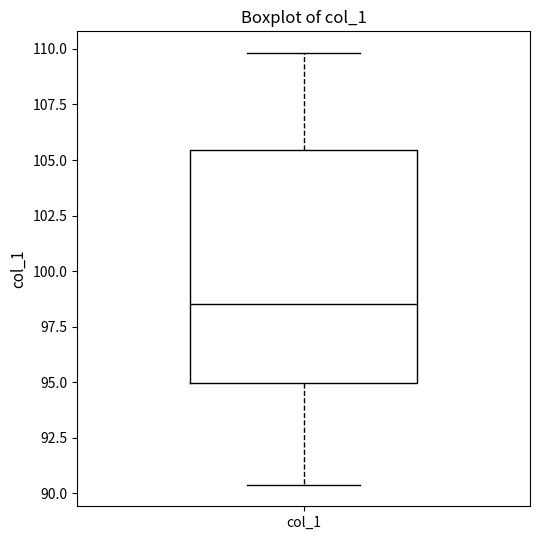

Read this box plot against the y-axis: the position of the median line, the range covered by the box, and the ends of both whiskers. The values are not printed on the chart, so give them approximately, as read against the axis.

median 98.5, box 95.0 to 105.5, whiskers 90.5 to 110.0